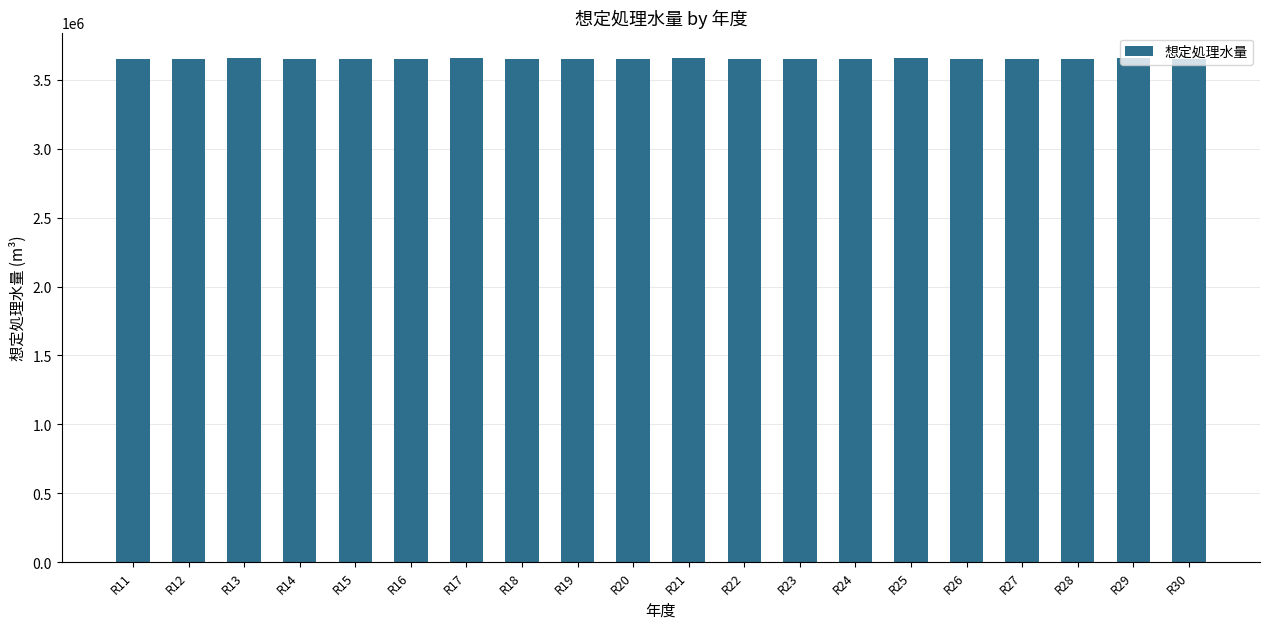

How many bars are there in total?

20